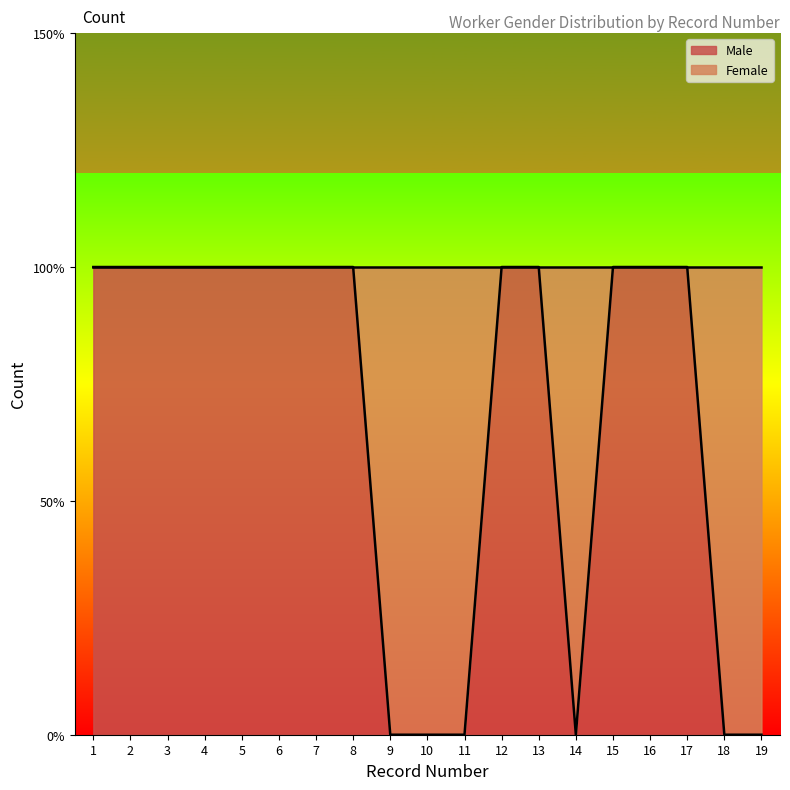

Reading left to right, extract all data points from this chart.

1	1	1	1	1	1	1	1	0	0	0	1	1	0	1	1	1	0	0